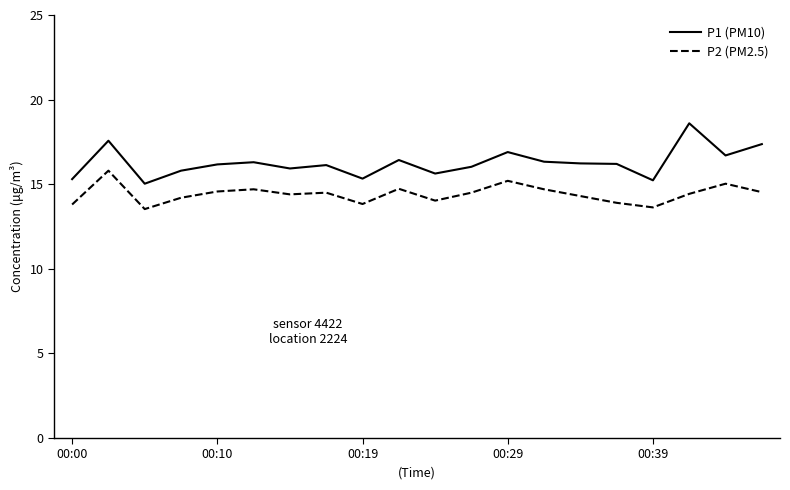

True or false: P1 (PM10) and P2 (PM2.5) intersect in this chart.

False